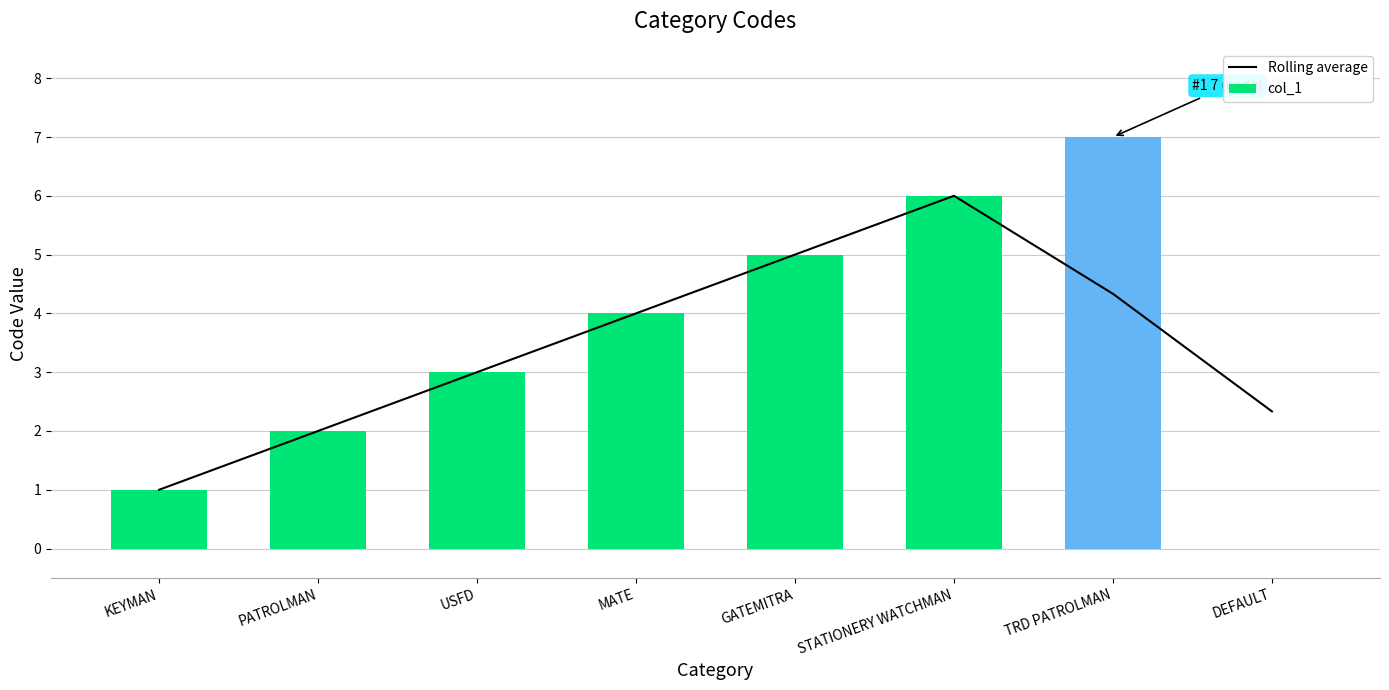

What is the difference between the Rolling average values at STATIONERY WATCHMAN and PATROLMAN?

4.0